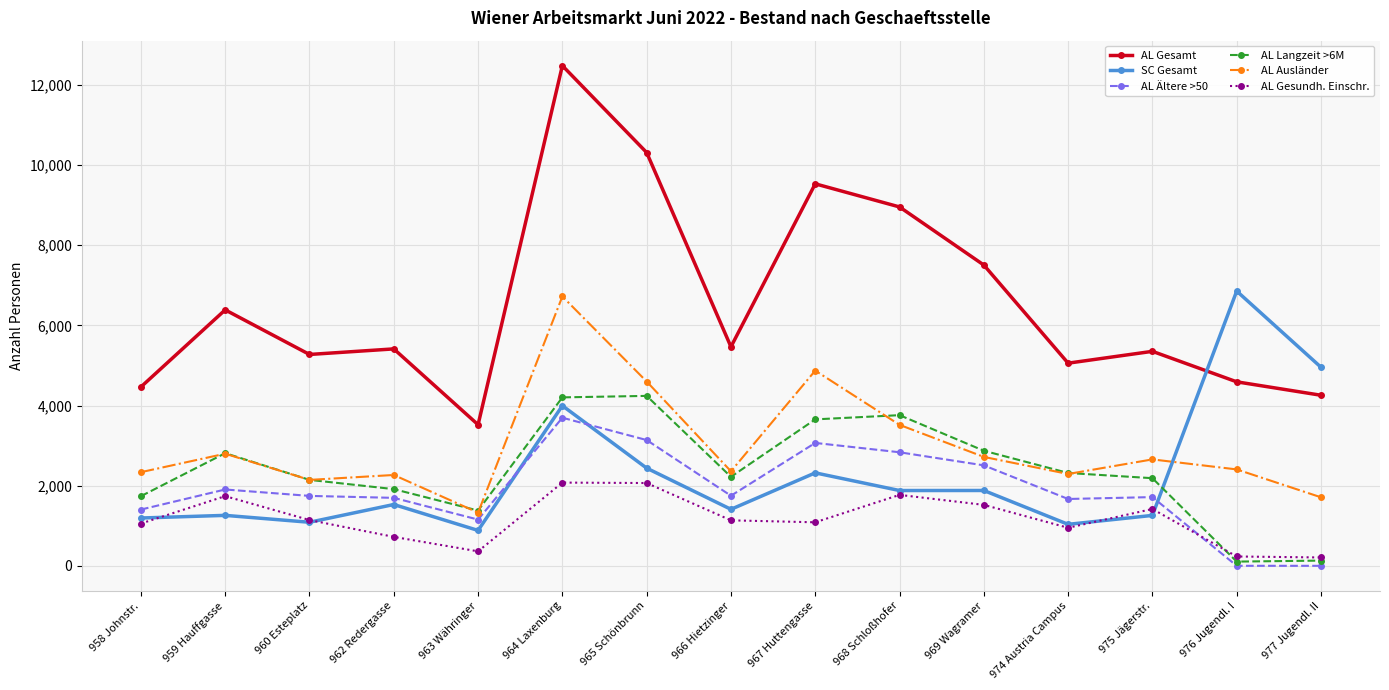

What is the label of the 13th point from the right?

960 Esteplatz